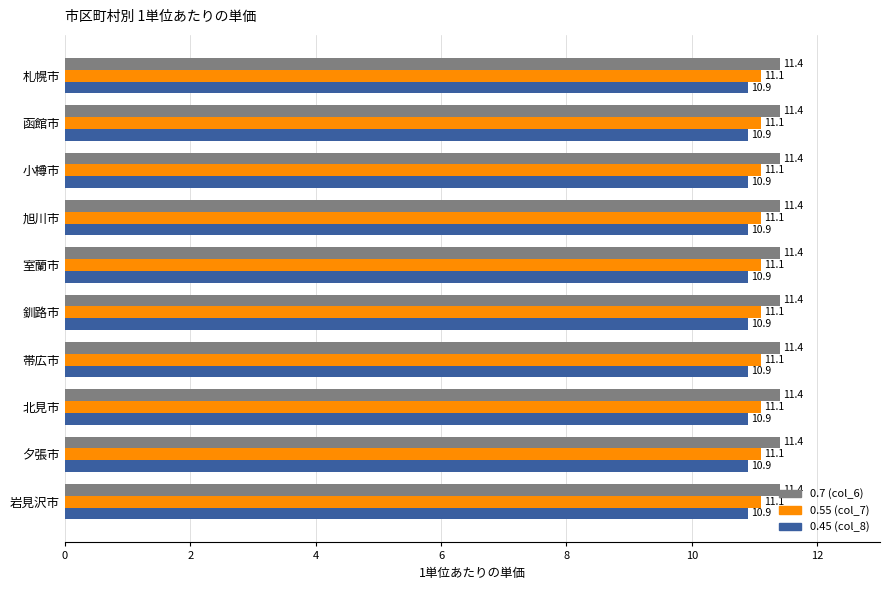

What is the difference between the highest and lowest values at 夕張市?

0.5